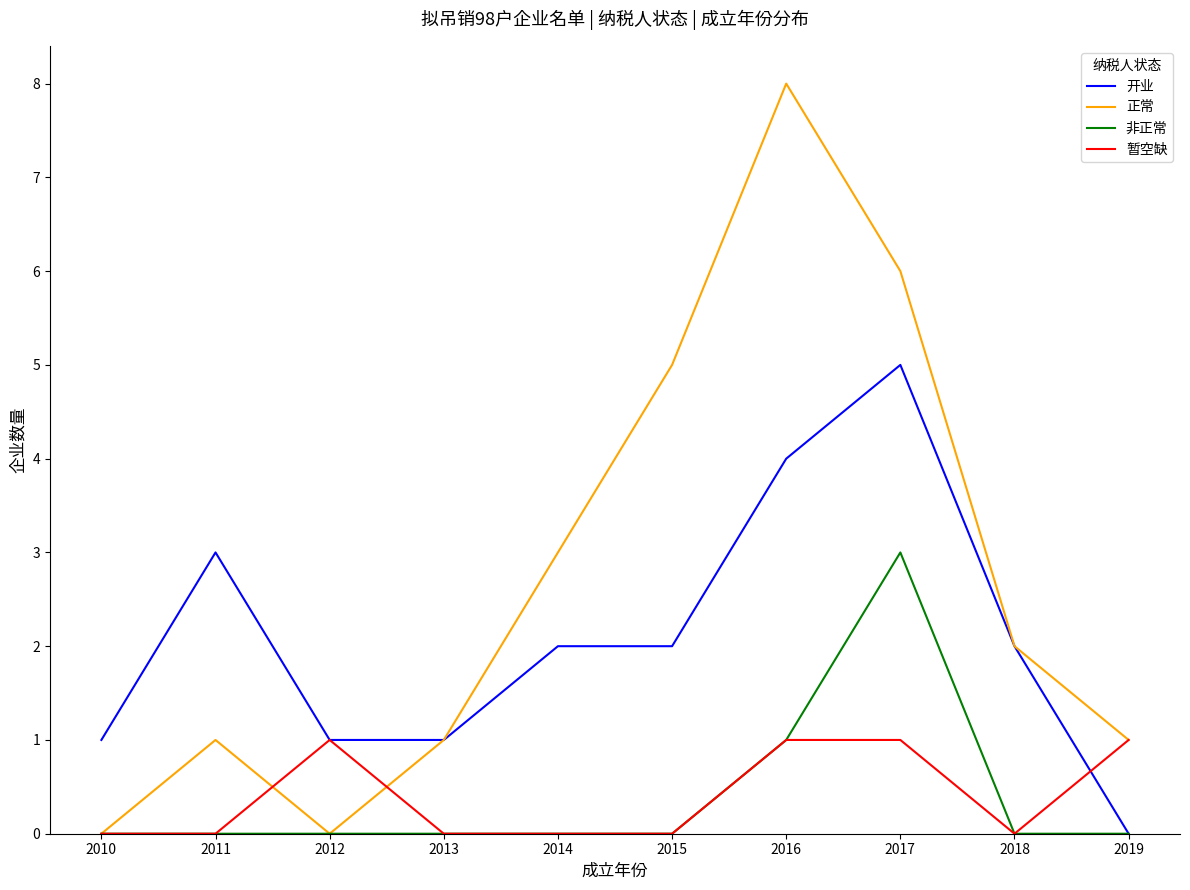

Which label corresponds to the largest value in the chart?

2016